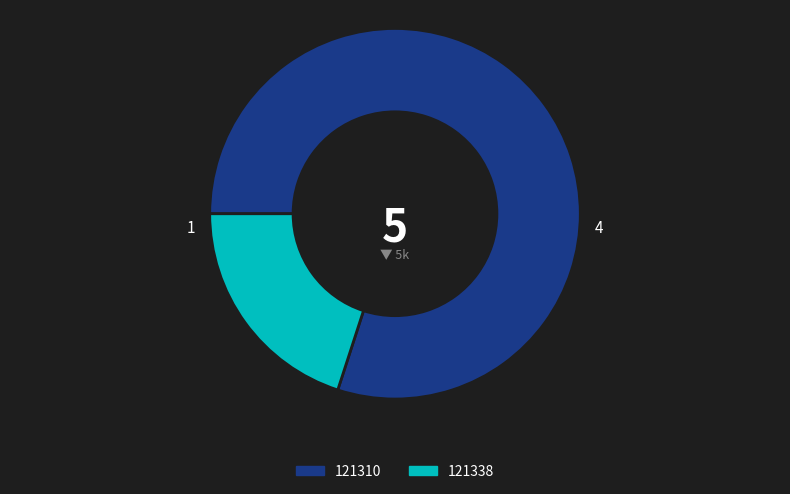

Is there any slice that represents more than half of the pie?

Yes